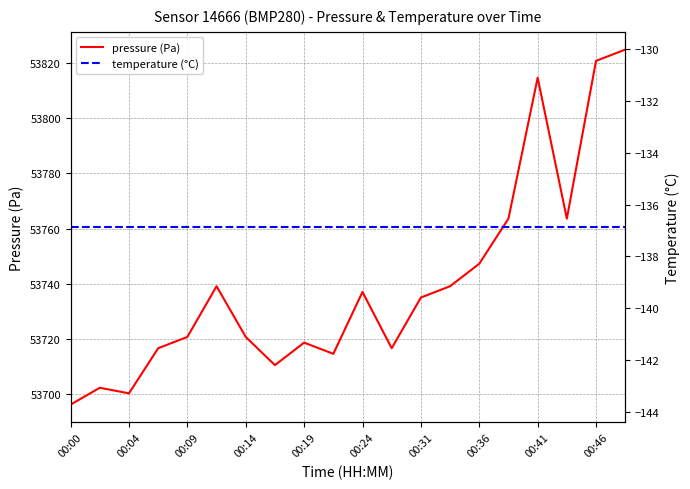

True or false: pressure (Pa) has a value of 86806.5 at 00:24.

False